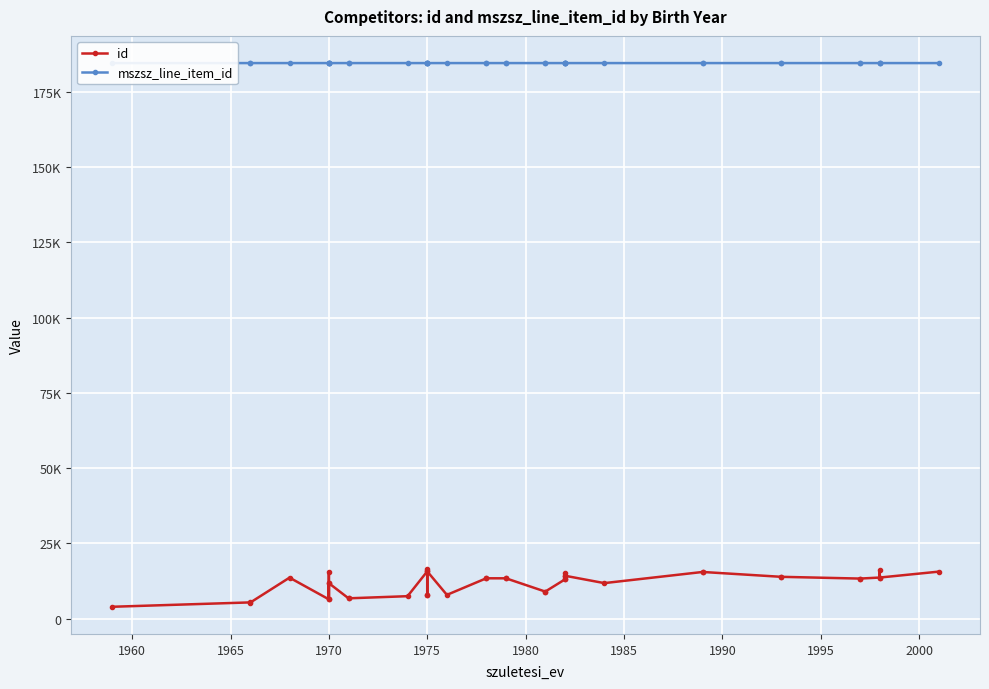

Reading right to left, list all the values displayed in this chart.

id: 15638	13675	16129	13675	13334	13334	13915	13915	15529	15529	11829	14275	13061	15195	14275	13061	9016	9016	13422	13422	13427	13427	7922	15724	7827	7742	16577	15724	7488	6780	6780	11796	6442	15637	11796	6442	13644	5351	5423	3977
mszsz_line_item_id: 184471	184472	184471	184471	184472	184471	184472	184471	184472	184471	184471	184472	184472	184471	184471	184471	184472	184471	184472	184471	184472	184471	184472	184472	184471	184471	184471	184471	184472	184472	184471	184472	184472	184471	184471	184471	184471	184472	184471	184471